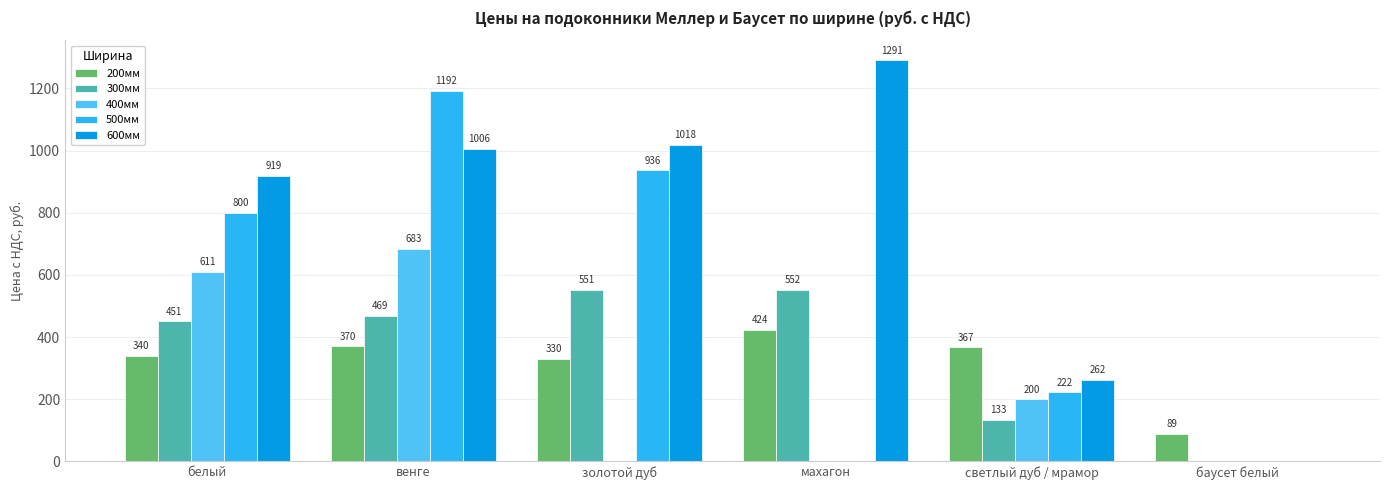

What is the sum of the 200мм values at золотой дуб and белый?

670.1